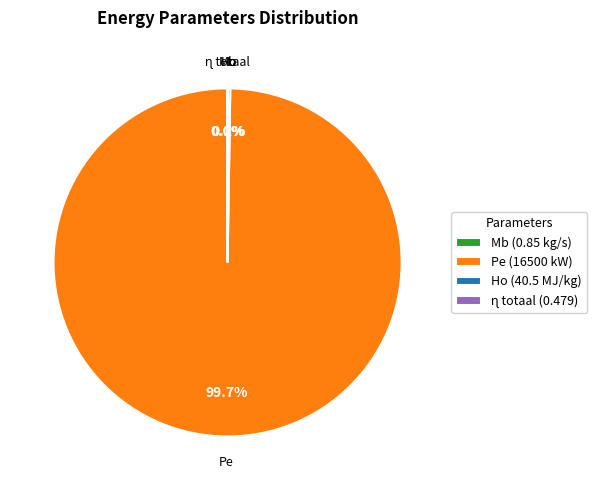

Which slice represents more than half of the pie?

Pe (16500 kW)